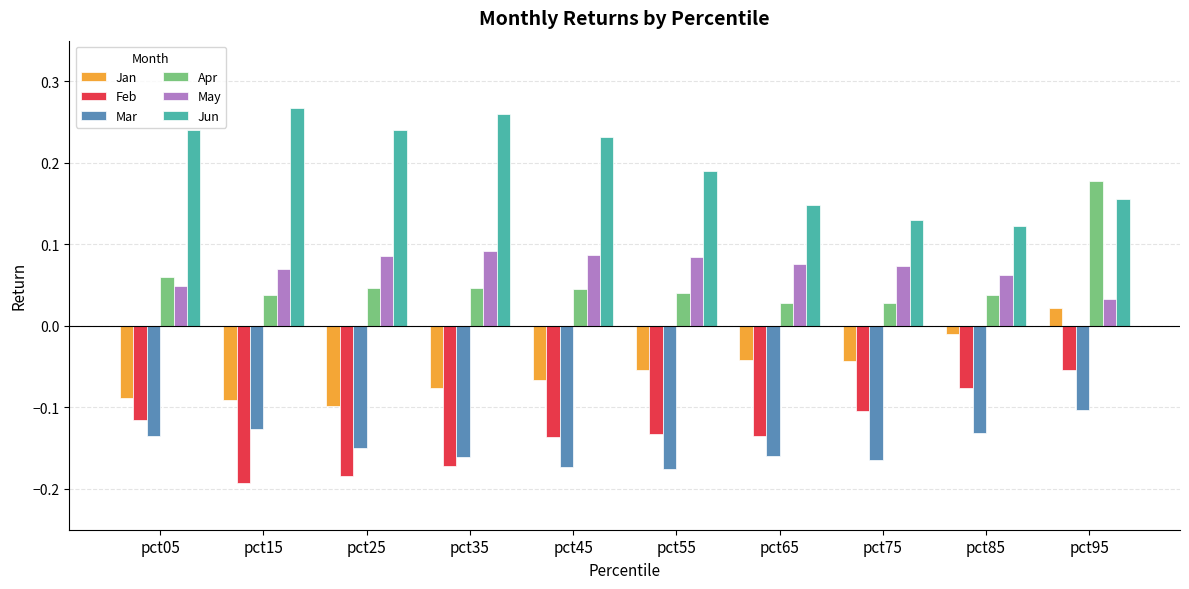

What are all the series names shown in the legend?

Jan, Feb, Mar, Apr, May, Jun